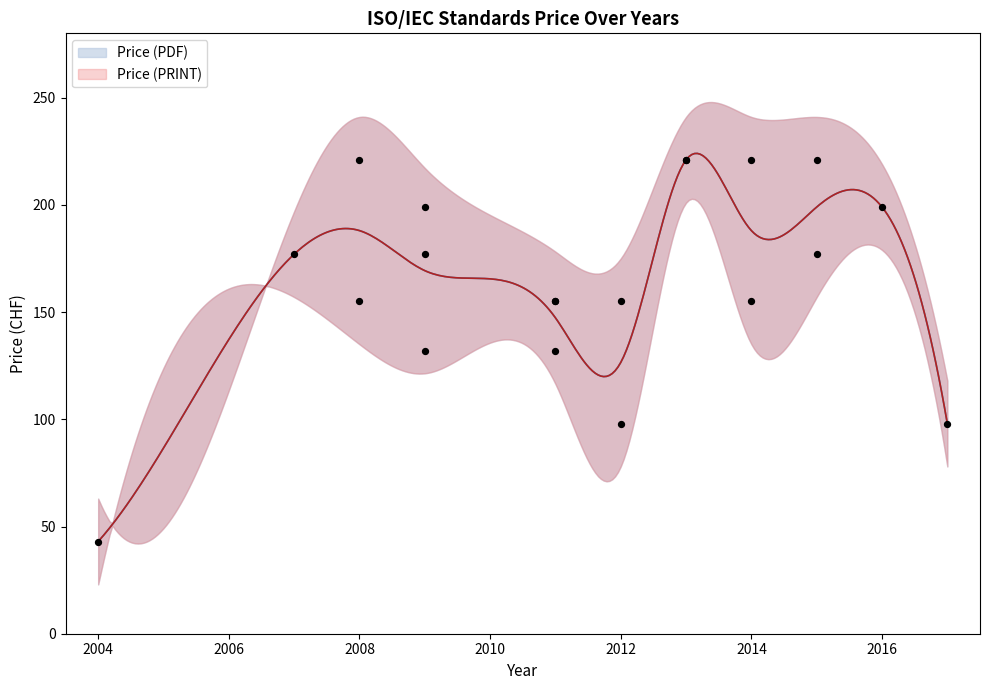

What is the change in value from 2008 to 2017?

-57